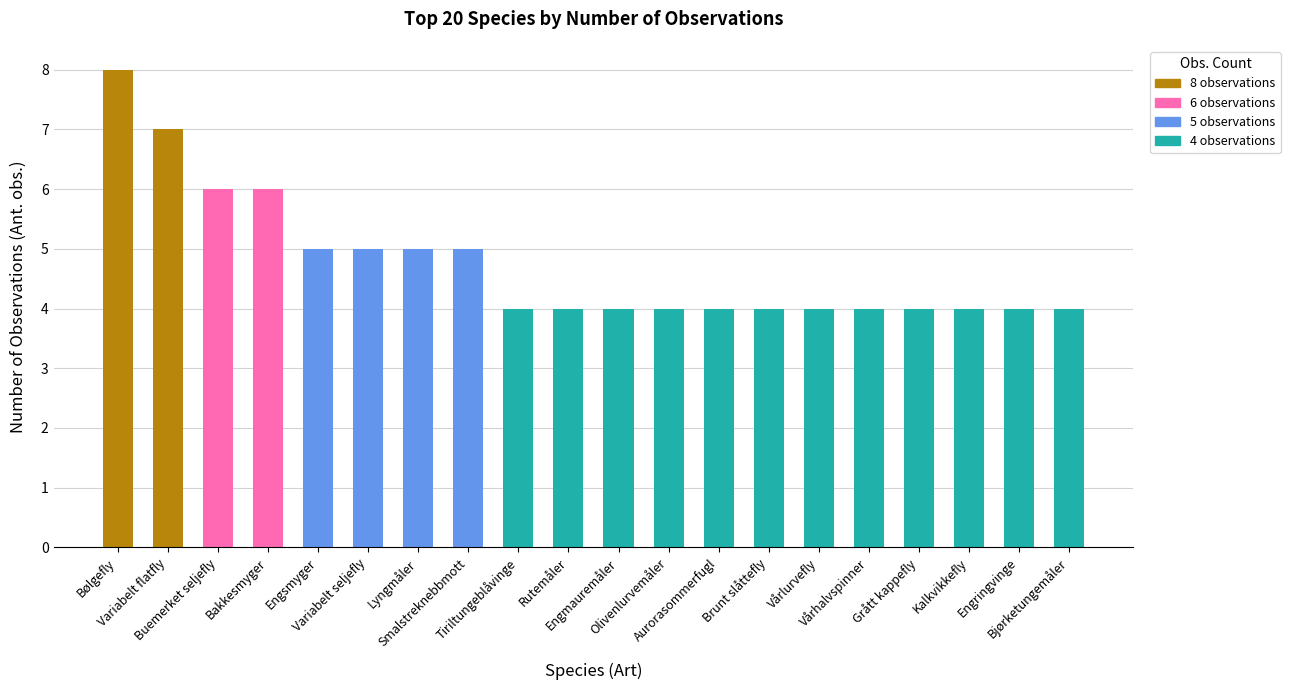

Which has a higher value, Engsmyger or Brunt slåttefly?

Engsmyger